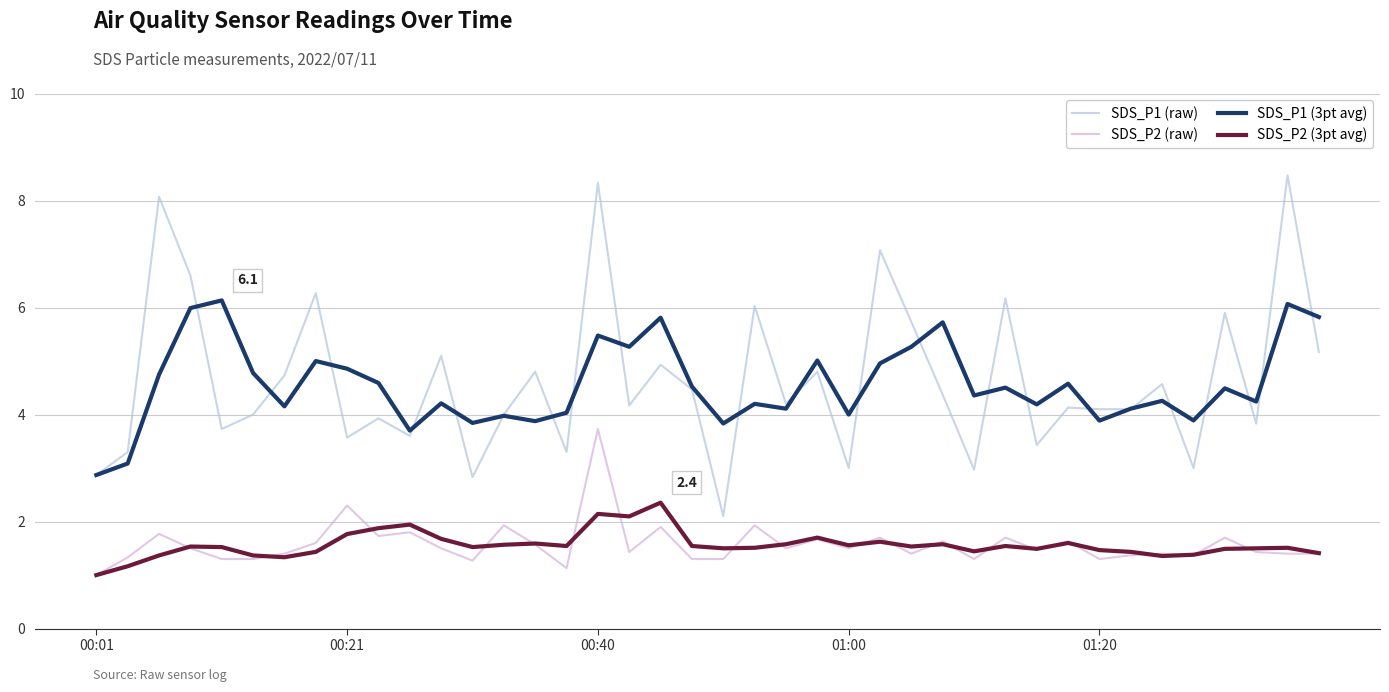

What is the average value of the SDS_P2 (3pt avg) series?

1.6